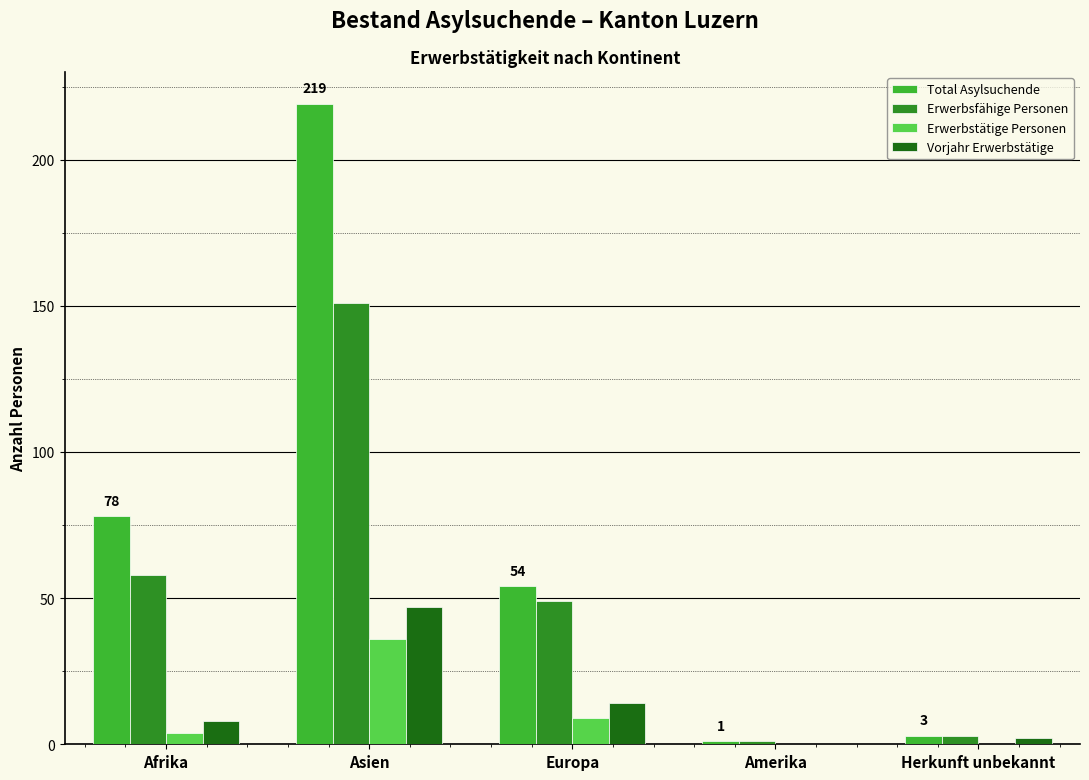

The value of Erwerbsfähige Personen at Afrika is 89. True or false?

False